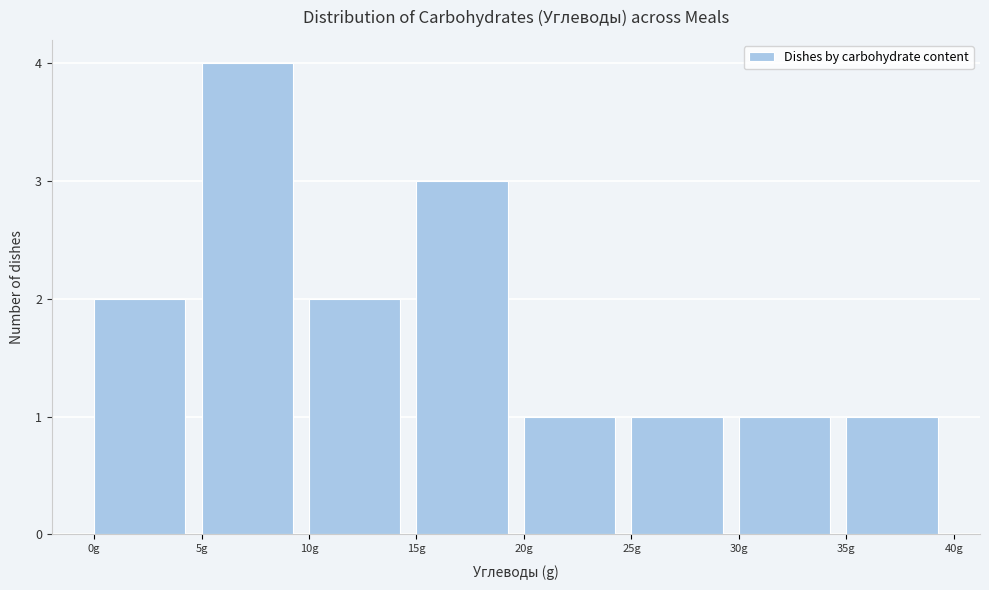

Reading left to right, transcribe this chart: for each bar, give the range it covers on the x-axis and its height. The values are not printed on the chart, so give them approximately, as read against the axis.

0 to 5: 2
5 to 10: 4
10 to 15: 2
15 to 20: 3
20 to 25: 1
25 to 30: 1
30 to 35: 1
35 to 40: 1